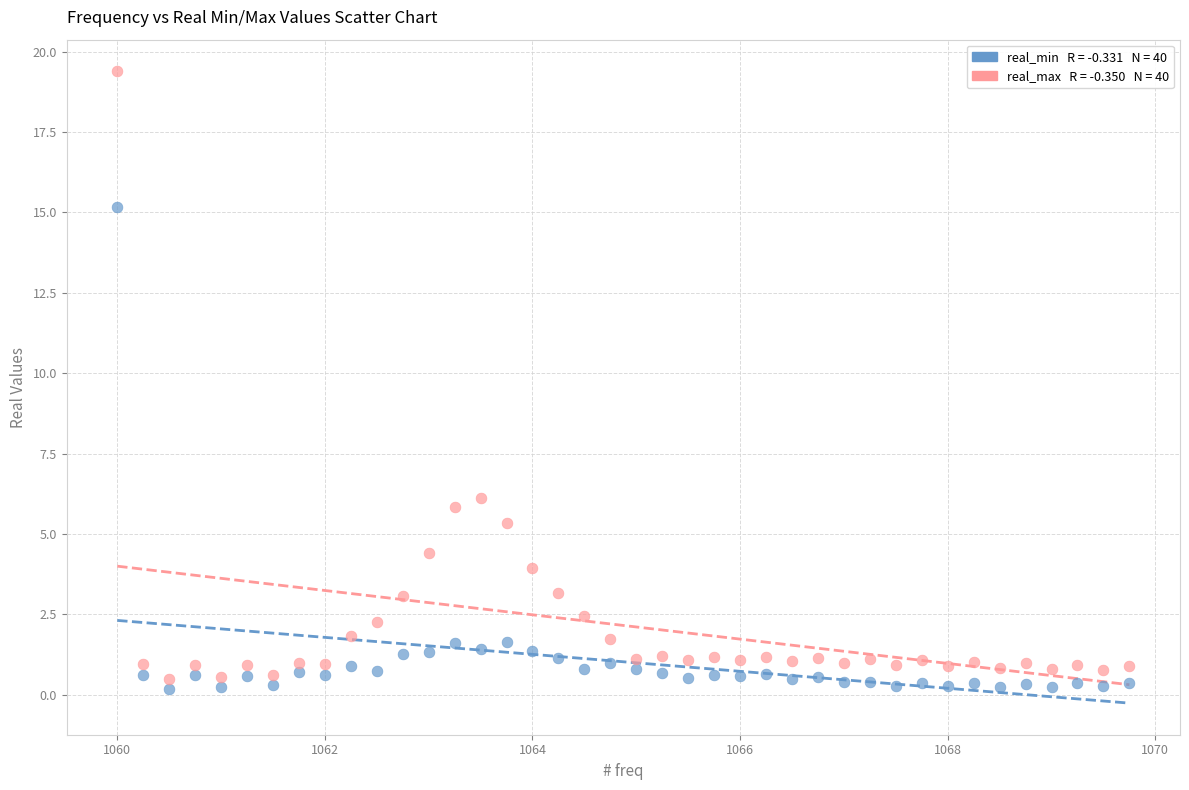

Across all data points, what is the range of X values (max minus min)?

9.8